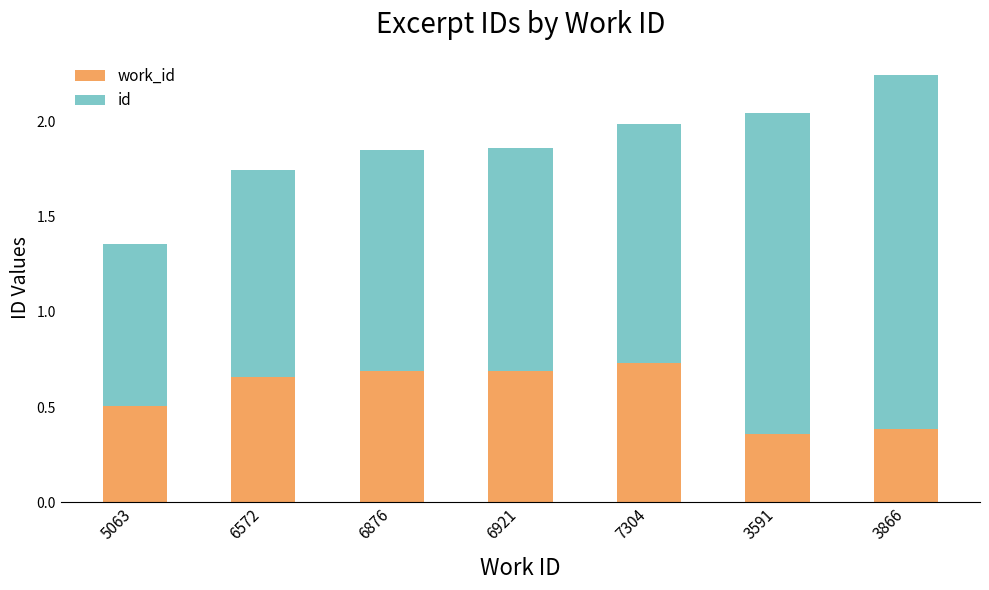

How many bars are there in total?

7